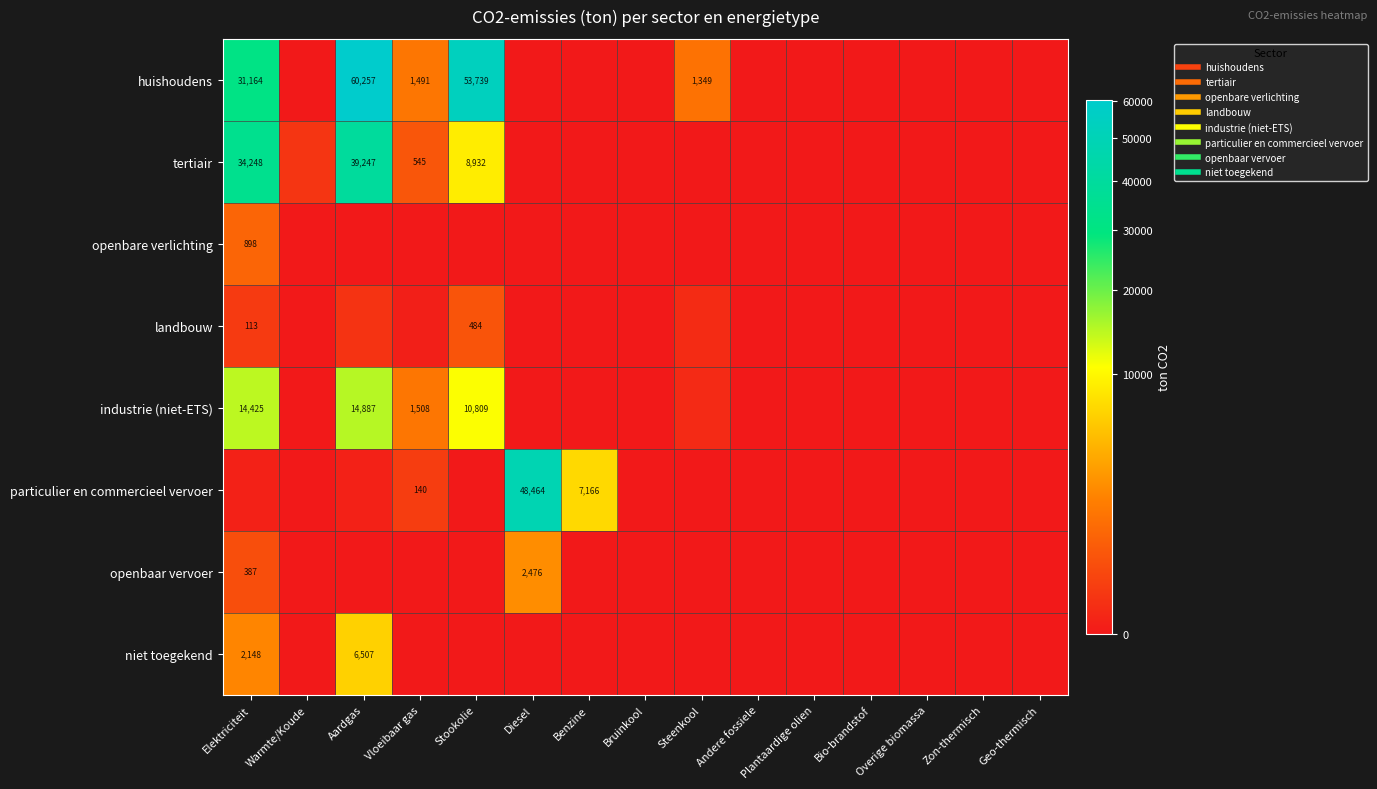

How many distinct data groups are displayed?

8